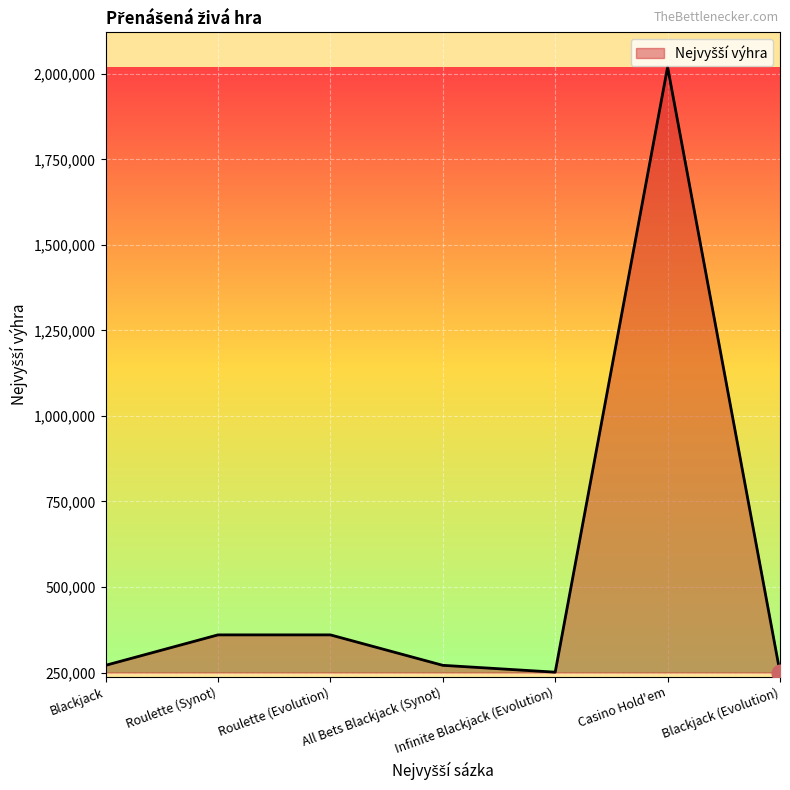

Which has a higher value, Blackjack (Evolution) or Roulette (Synot)?

Roulette (Synot)